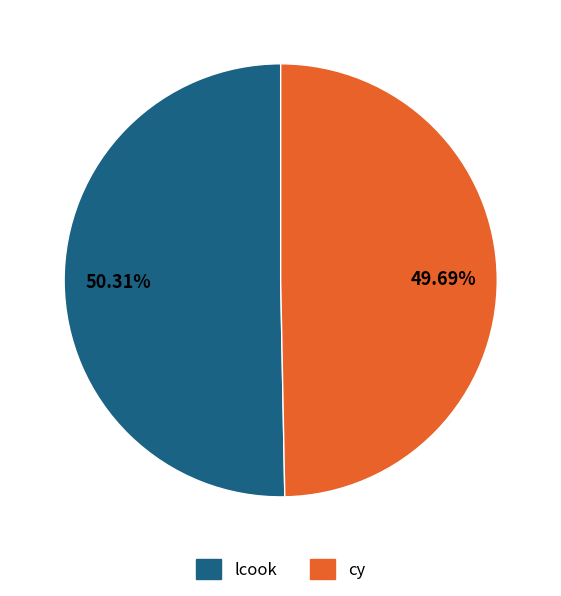

To the nearest percent, what is the difference between the lcook and cy slice percentages?

1%